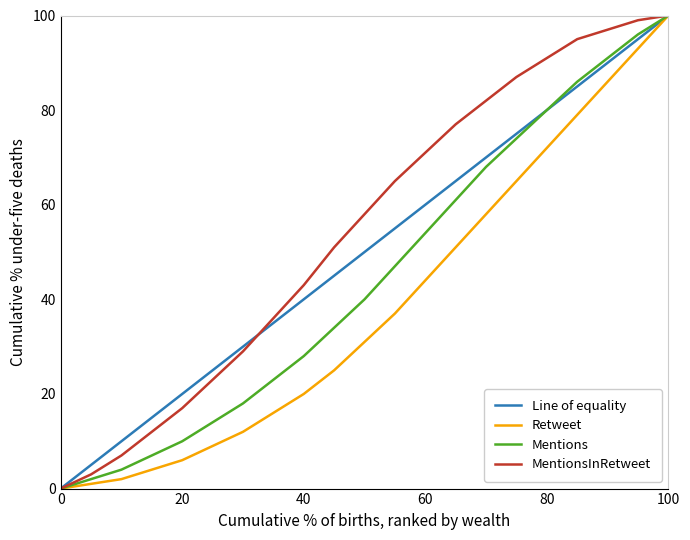

What is the maximum value for Retweet?

100